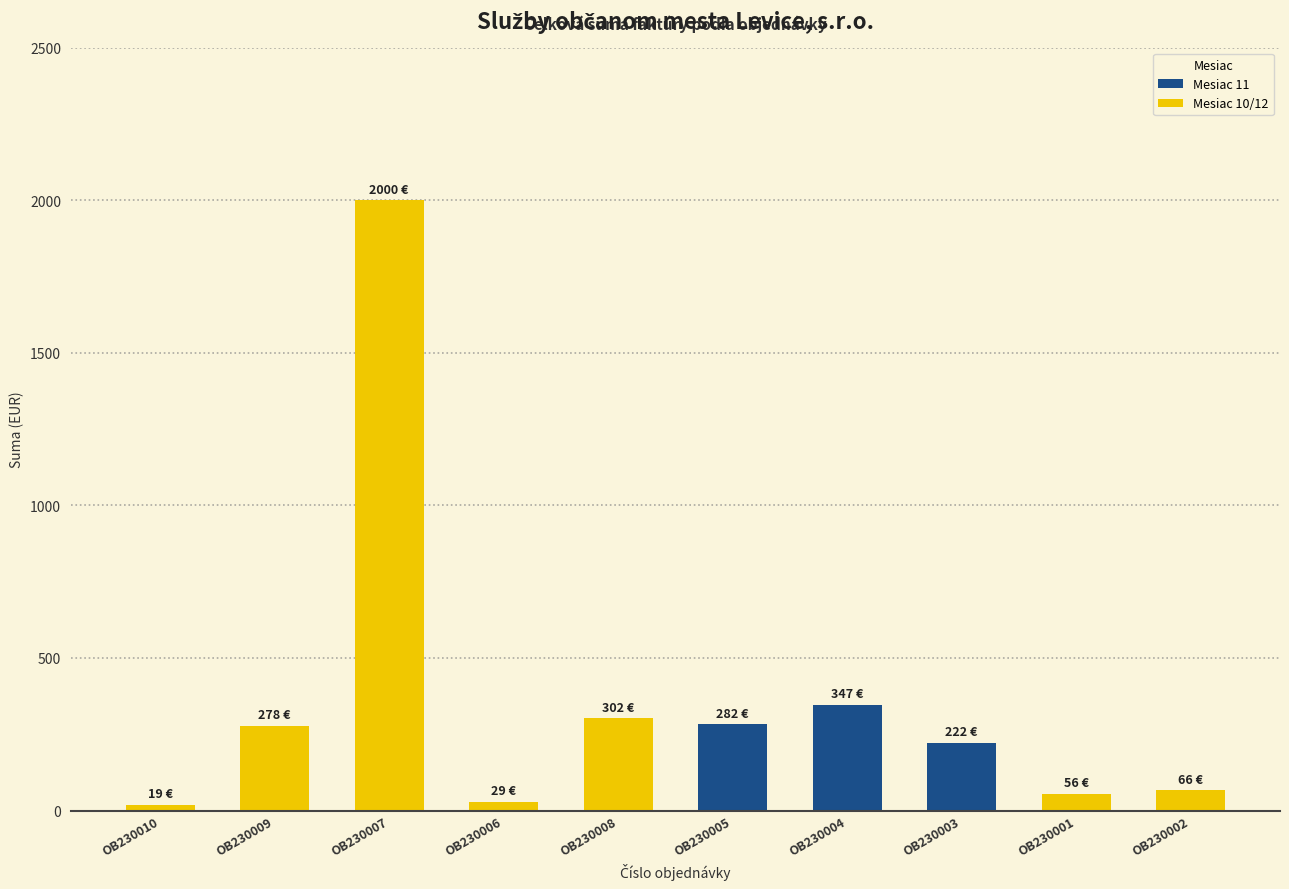

What value does the data have at OB230005?

282.1